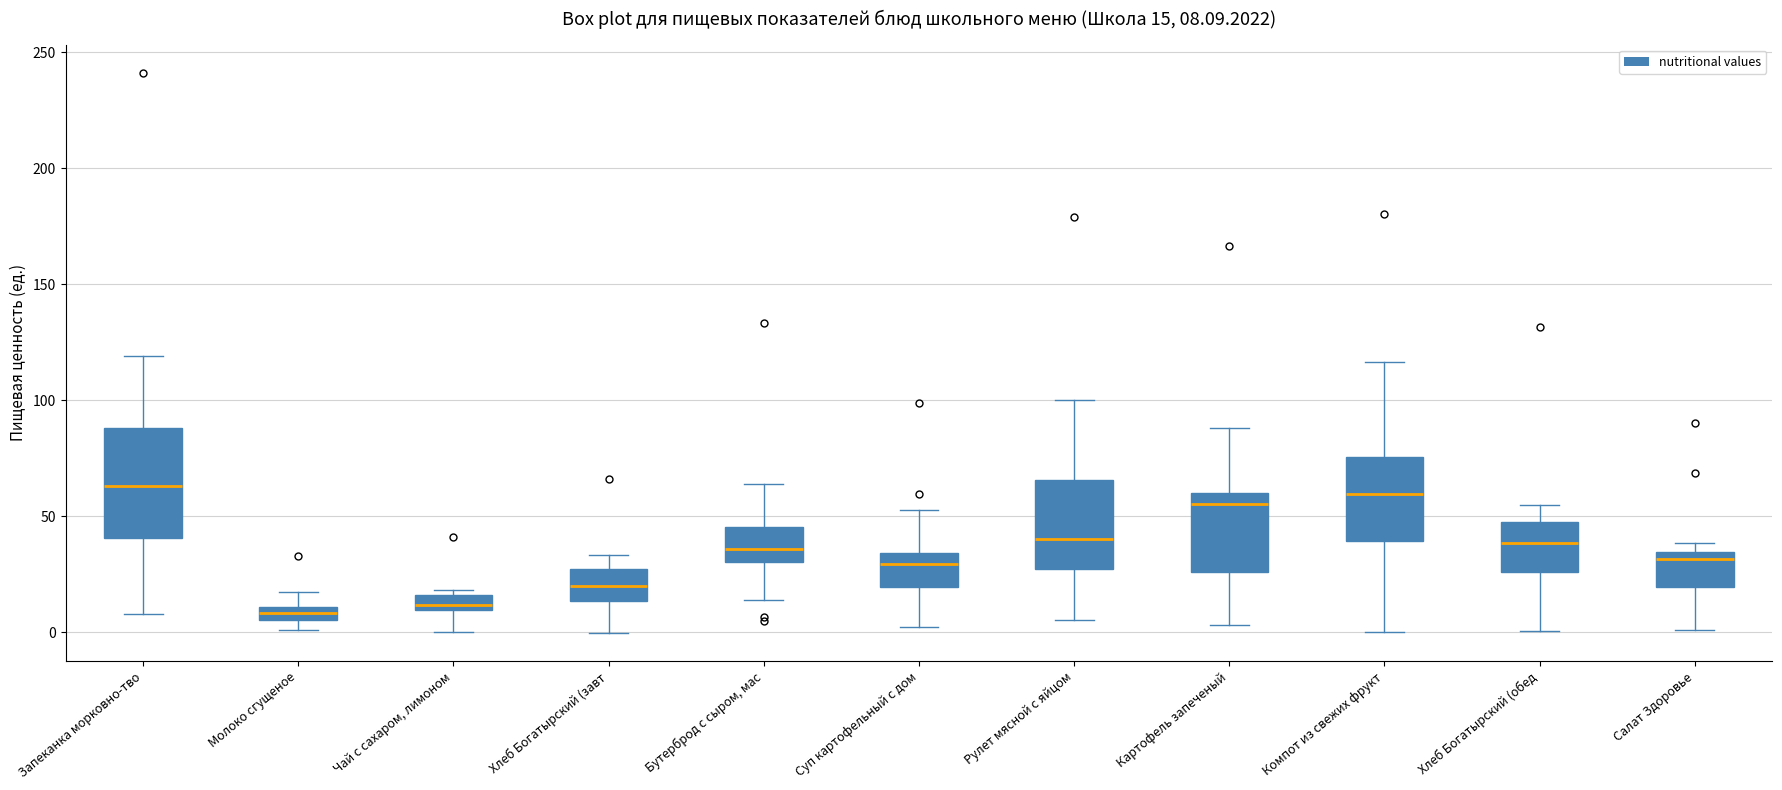

Comparing the boxes themselves (not the whiskers), which one is the tallest?

Запеканка морковно-тво